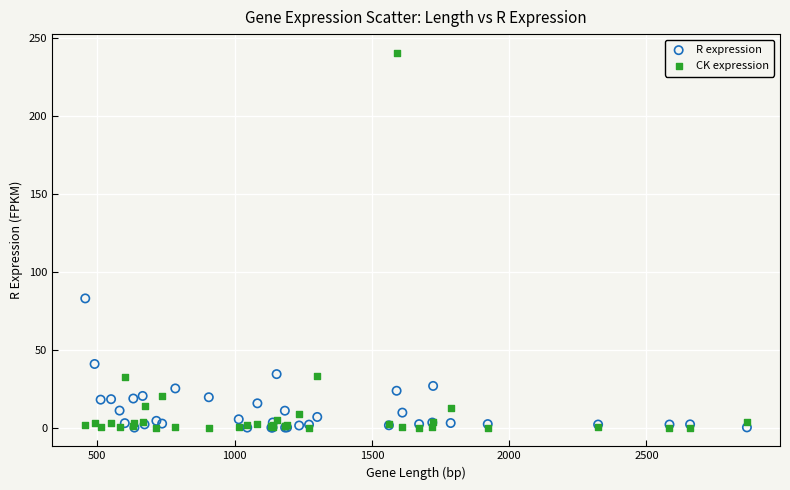

In the CK expression series, what Y value is closest to 120?

32.9